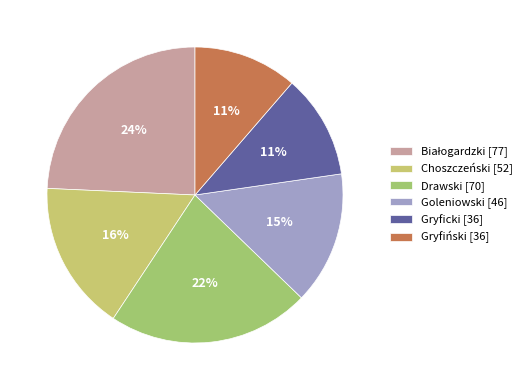

Do Gryficki and Goleniowski together represent more than half of the pie?

No